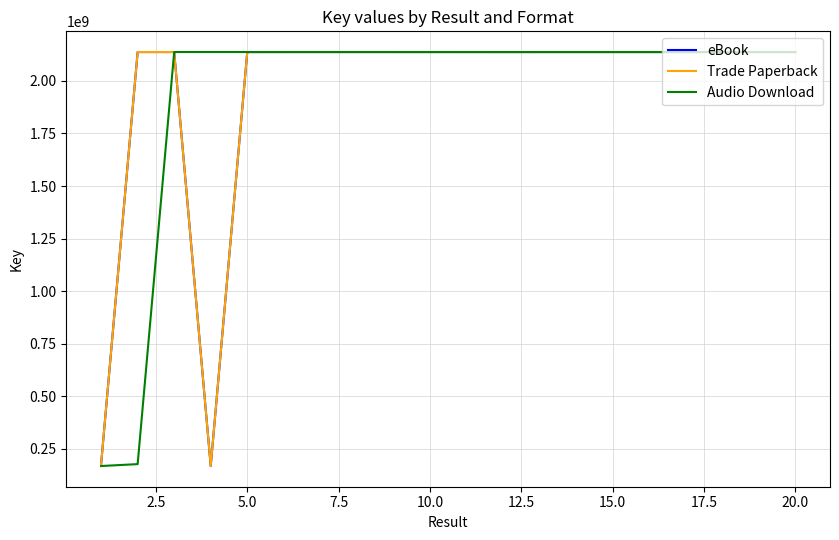

What is the maximum value shown in the chart?

2137709858